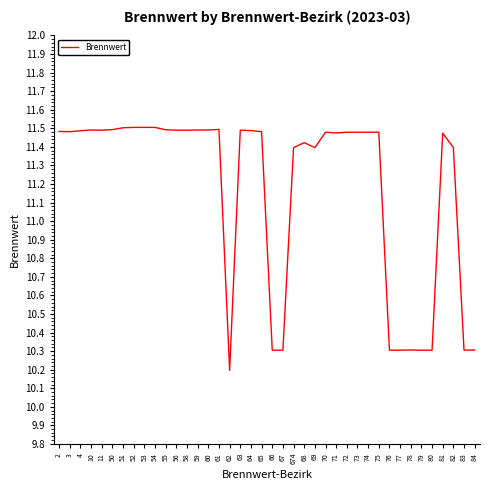

The chart shows a value of 10.3 at 67. True or false?

True